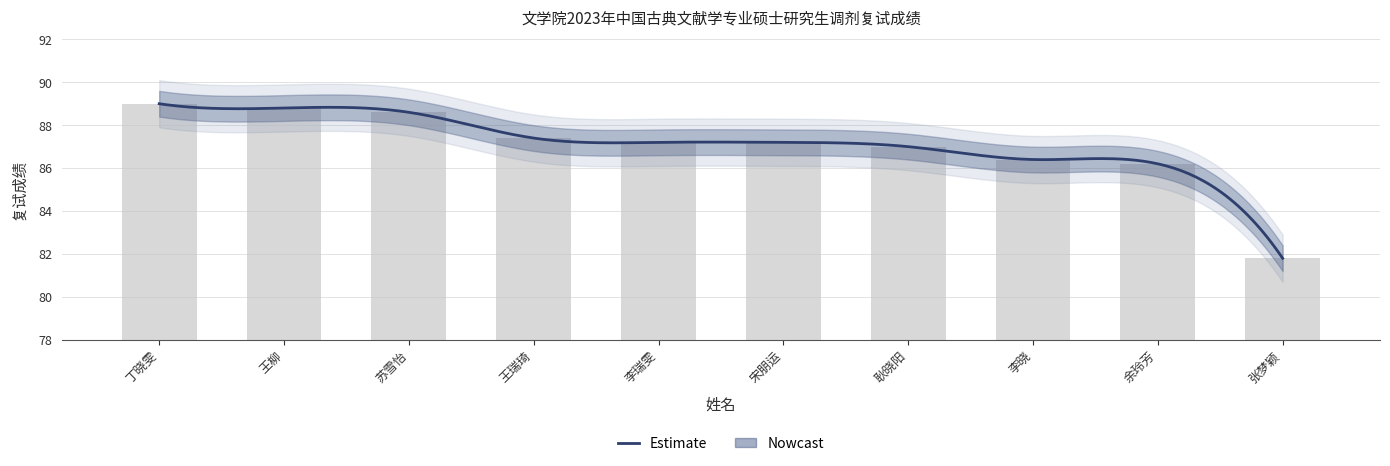

What is the value of the 4th bar from the left?

87.4